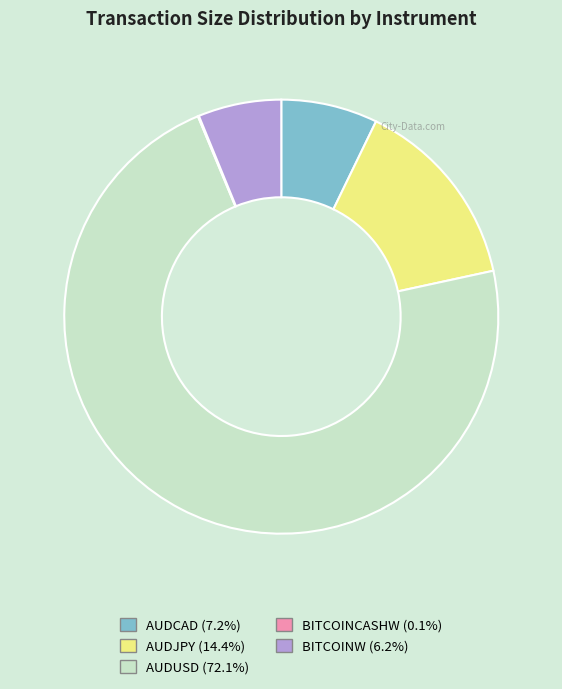

Between AUDJPY and AUDUSD, which is larger?

AUDUSD